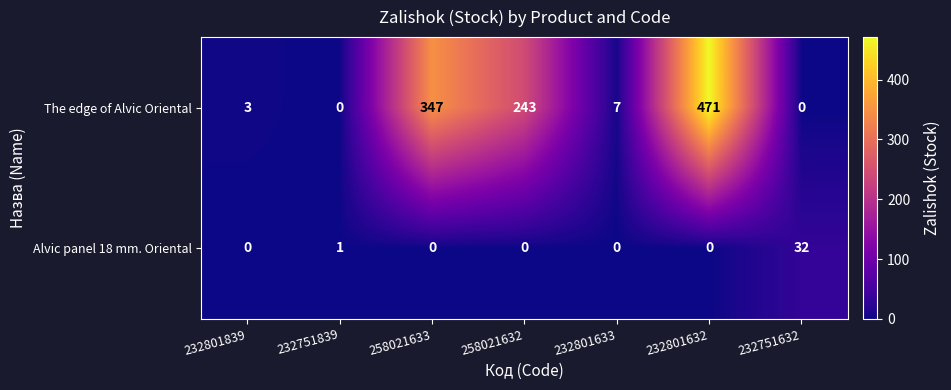

Rank the series at 232801632 from lowest to highest value.

Alvic panel 18 mm. Oriental, The edge of Alvic Oriental